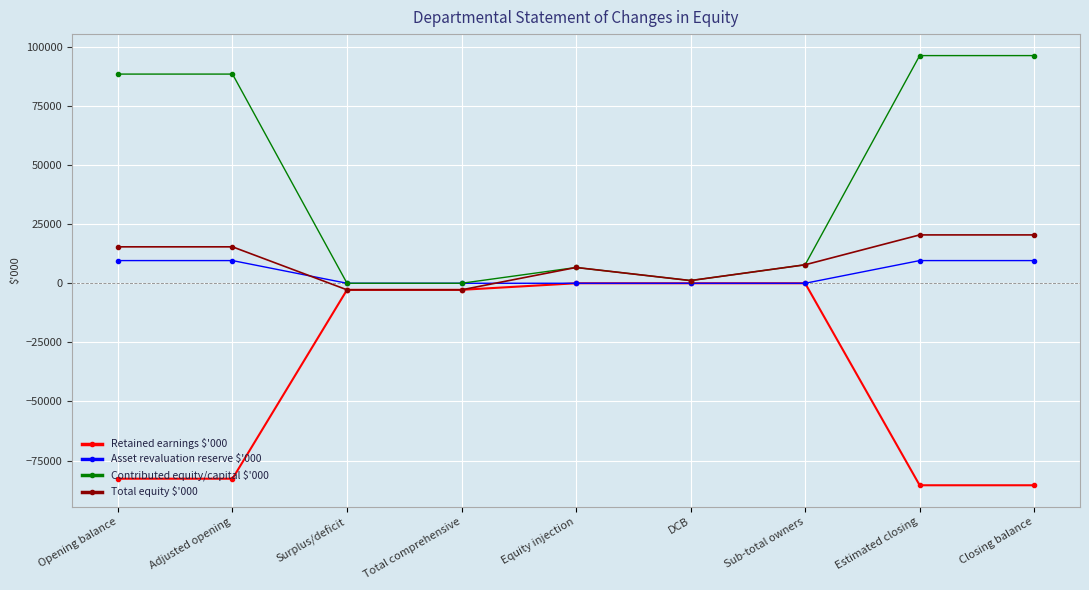

List the series in order of their peak value, lowest first.

Retained earnings $'000, Asset revaluation reserve $'000, Total equity $'000, Contributed equity/capital $'000